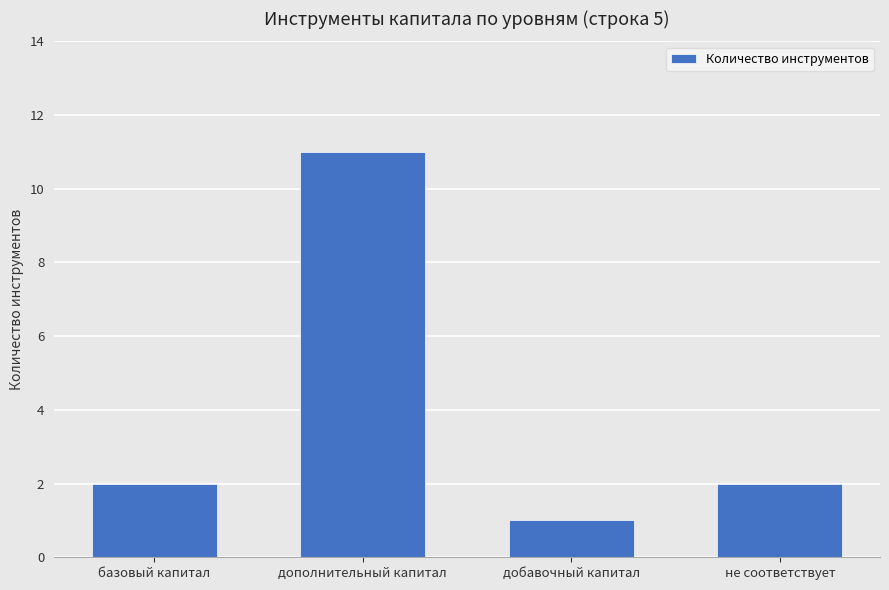

What is the smallest value displayed?

1